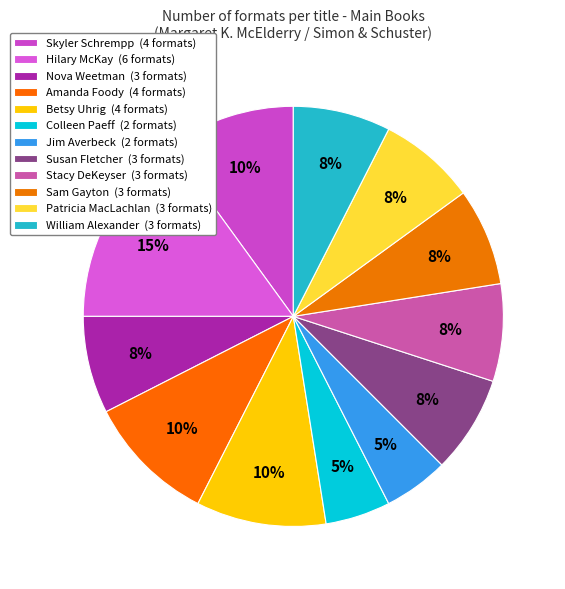

How many segments does this pie chart have?

12